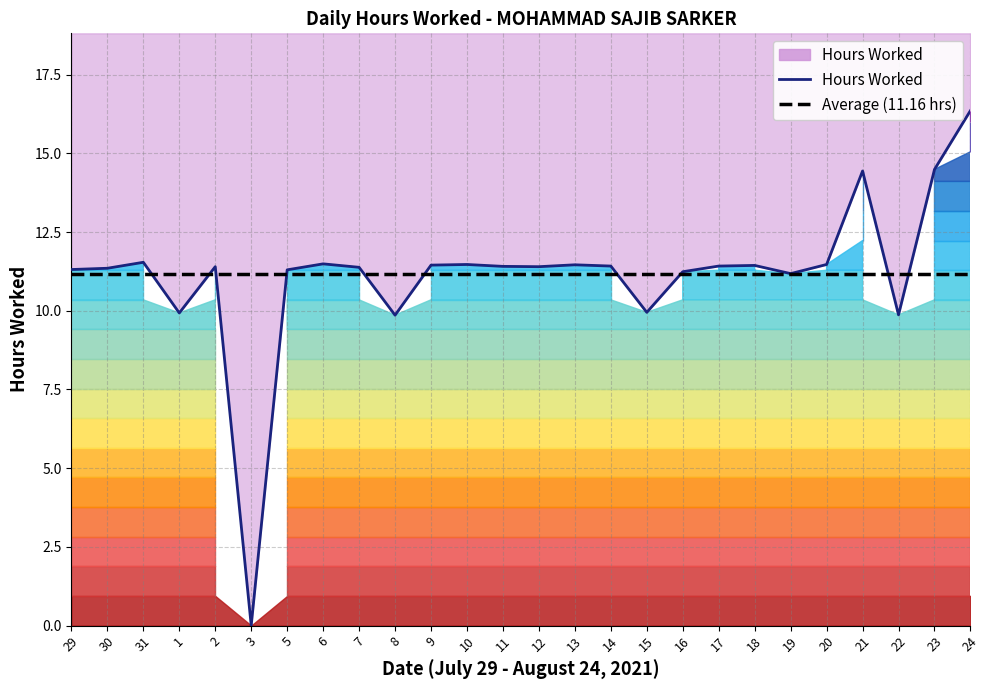

True or false: Average (11.16 hrs) has a value of 11.2 at 11.

True